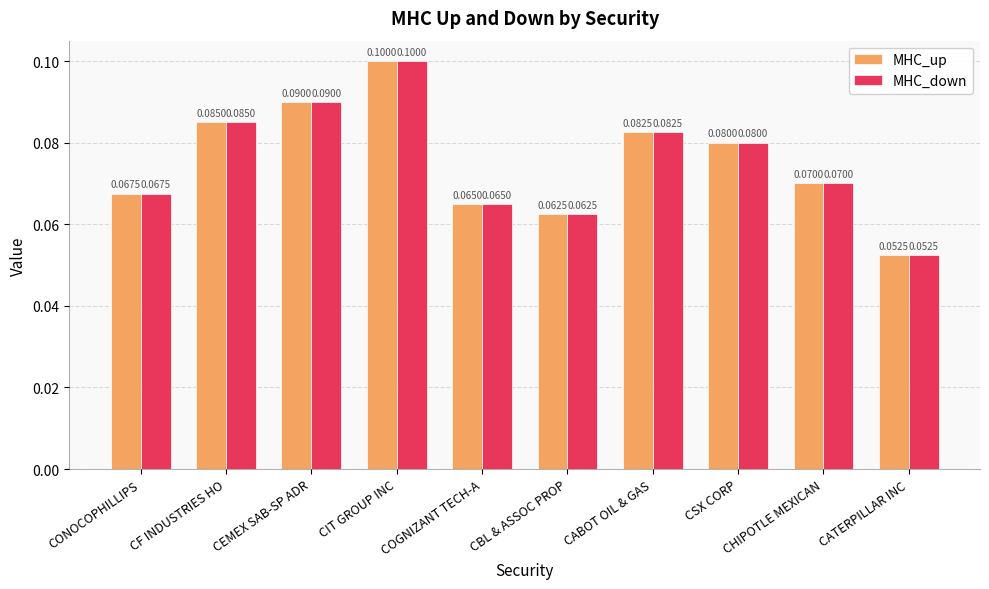

Reading left to right, list all the values displayed in this chart.

MHC_up: 0.1	0.1	0.1	0.1	0.1	0.1	0.1	0.1	0.1	0.1
MHC_down: 0.1	0.1	0.1	0.1	0.1	0.1	0.1	0.1	0.1	0.1